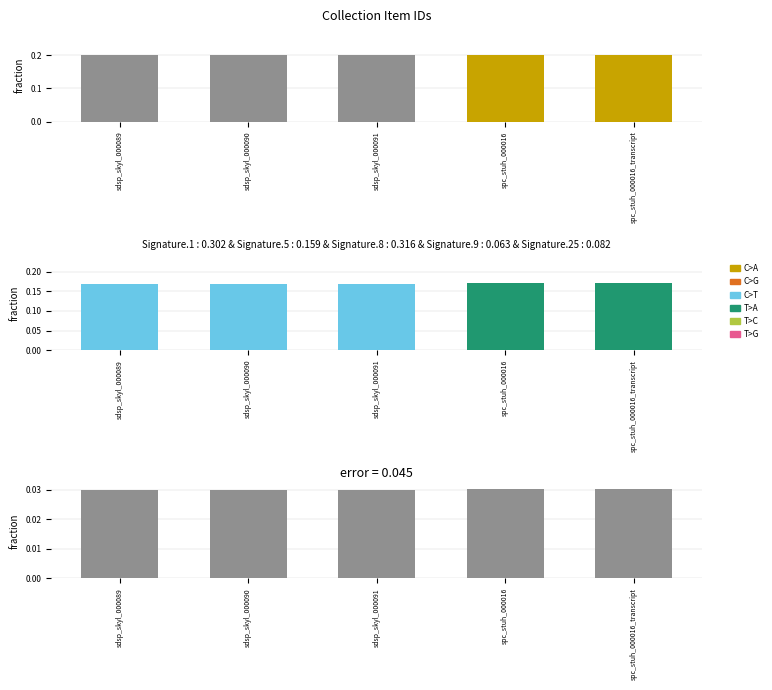

Which series has the largest total across all categories?

C>A